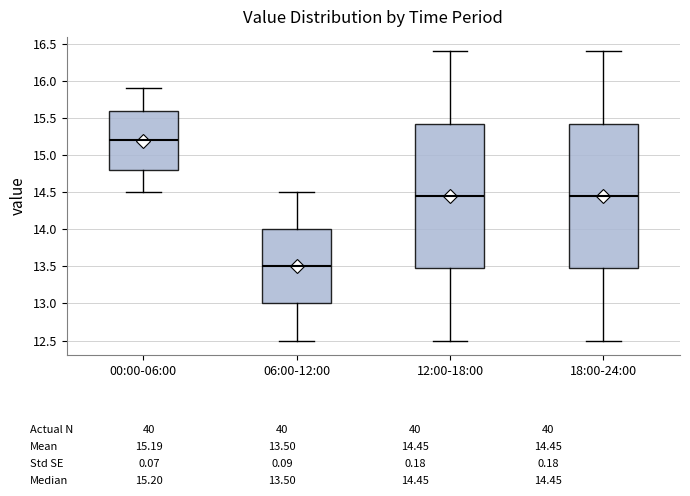

Where is the upper edge of the box for 18:00-24:00 on the y-axis? The values are not printed on the chart, so give them approximately, as read against the axis.

15.45